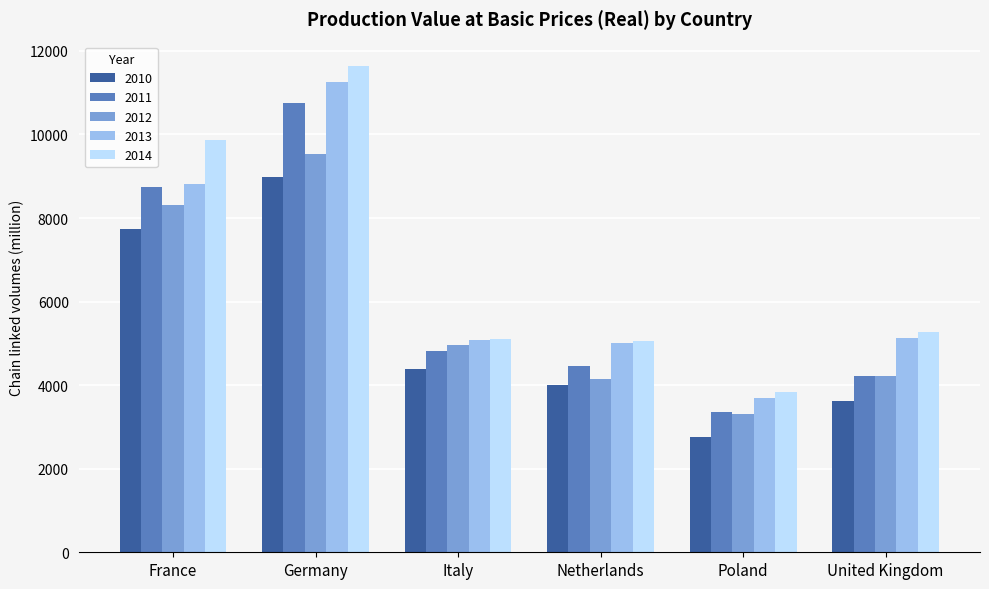

What is the lowest value of the 2013 series?

3696.4